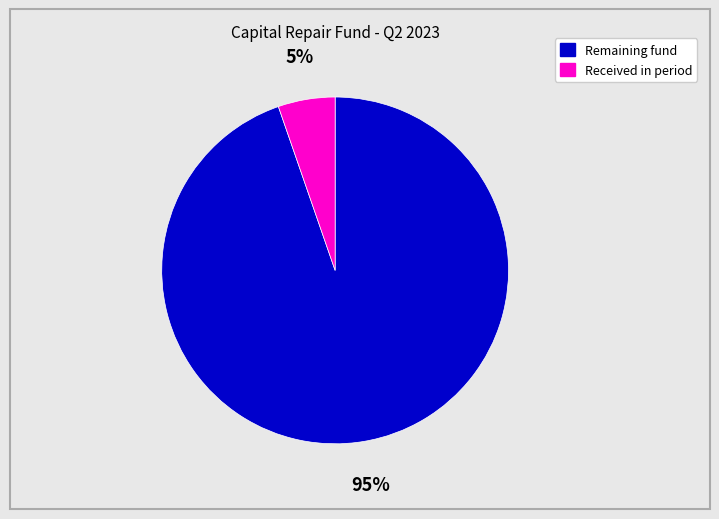

To the nearest percent, what is the average slice percentage?

50%